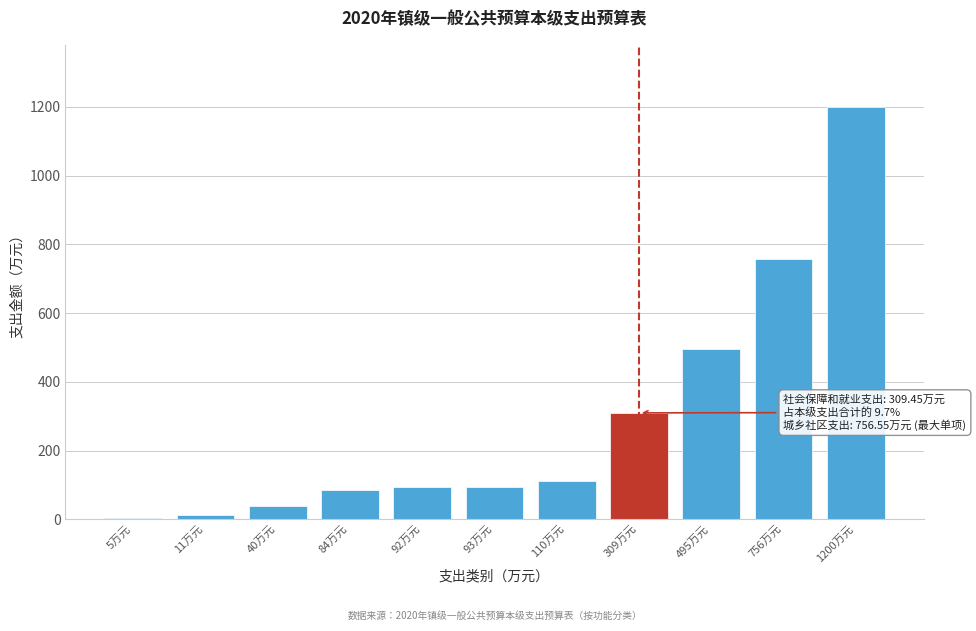

The value at 93万元 is 139.7. True or false?

False